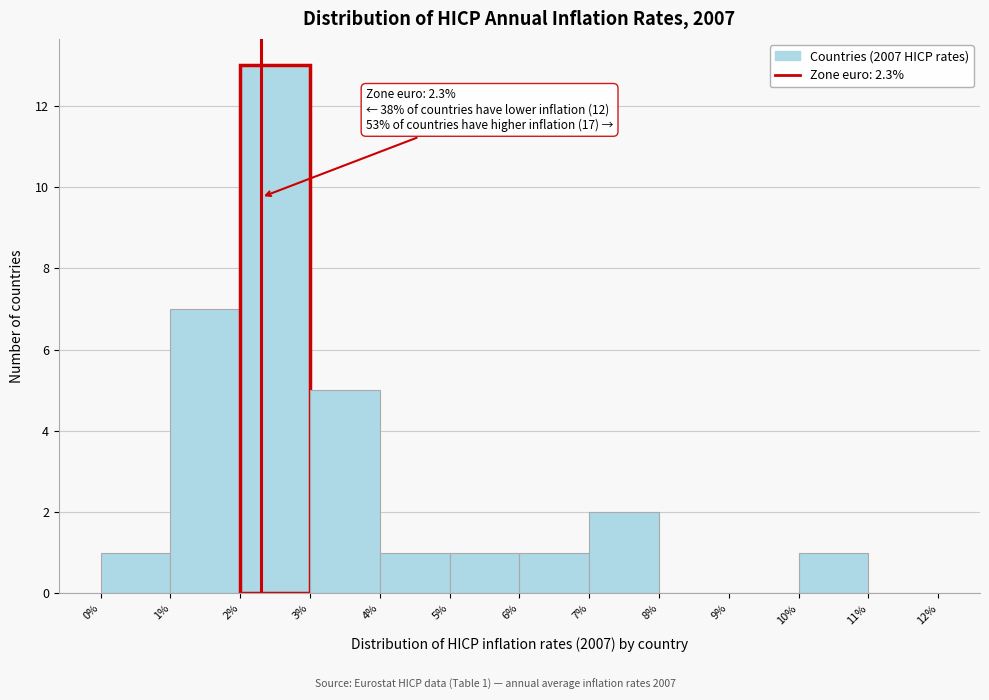

Over which range of the x-axis is the bar tallest?

2% to 3%